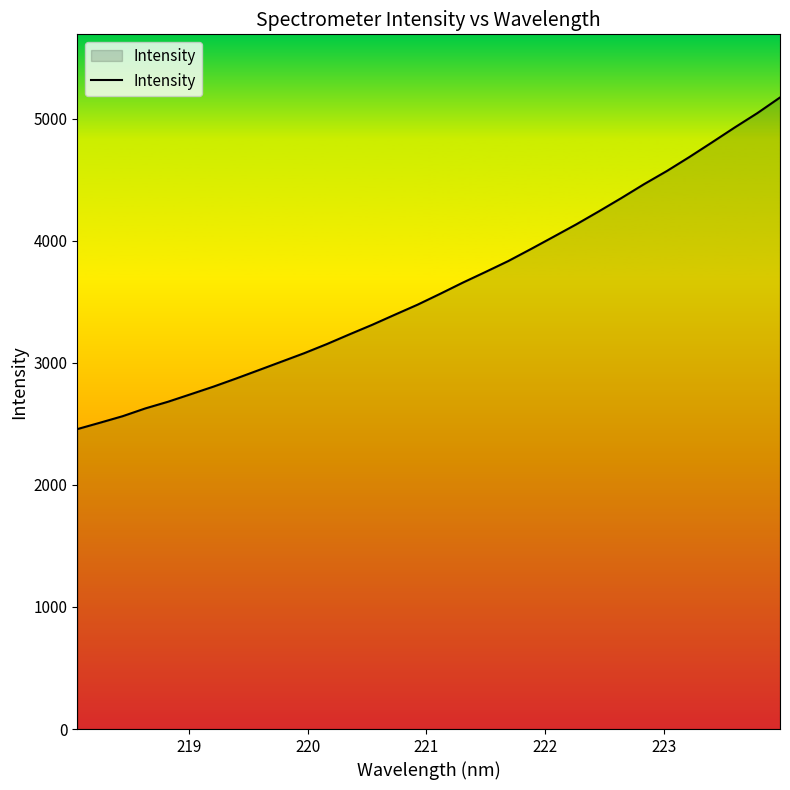

What is the difference between the maximum and minimum values?

2717.1